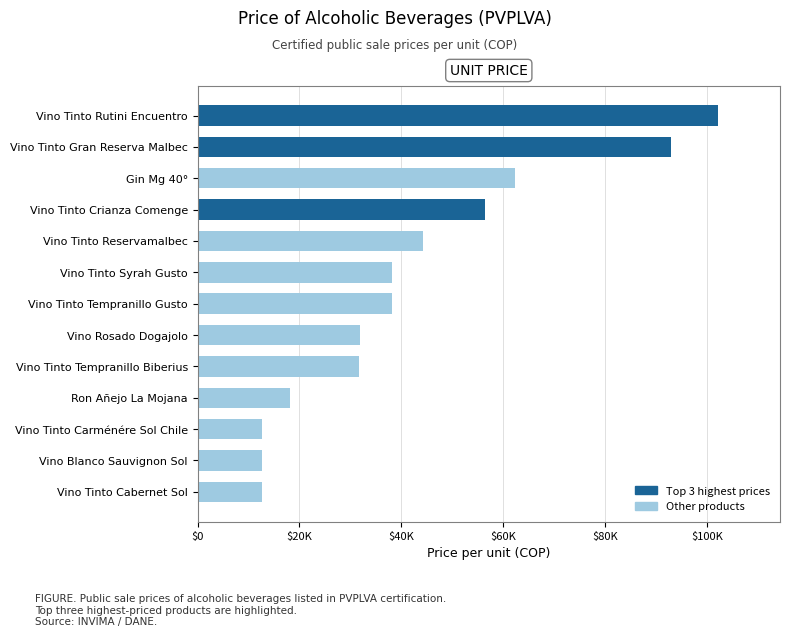

Does the chart contain any negative values?

No